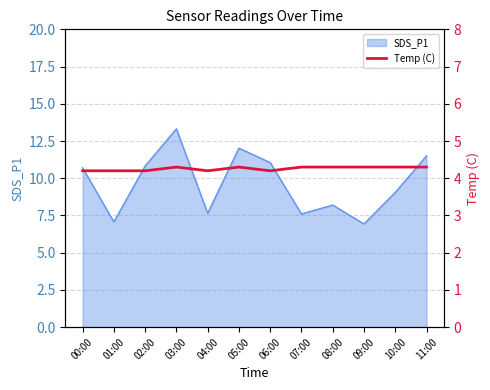

Where is the first local maximum?

03:00